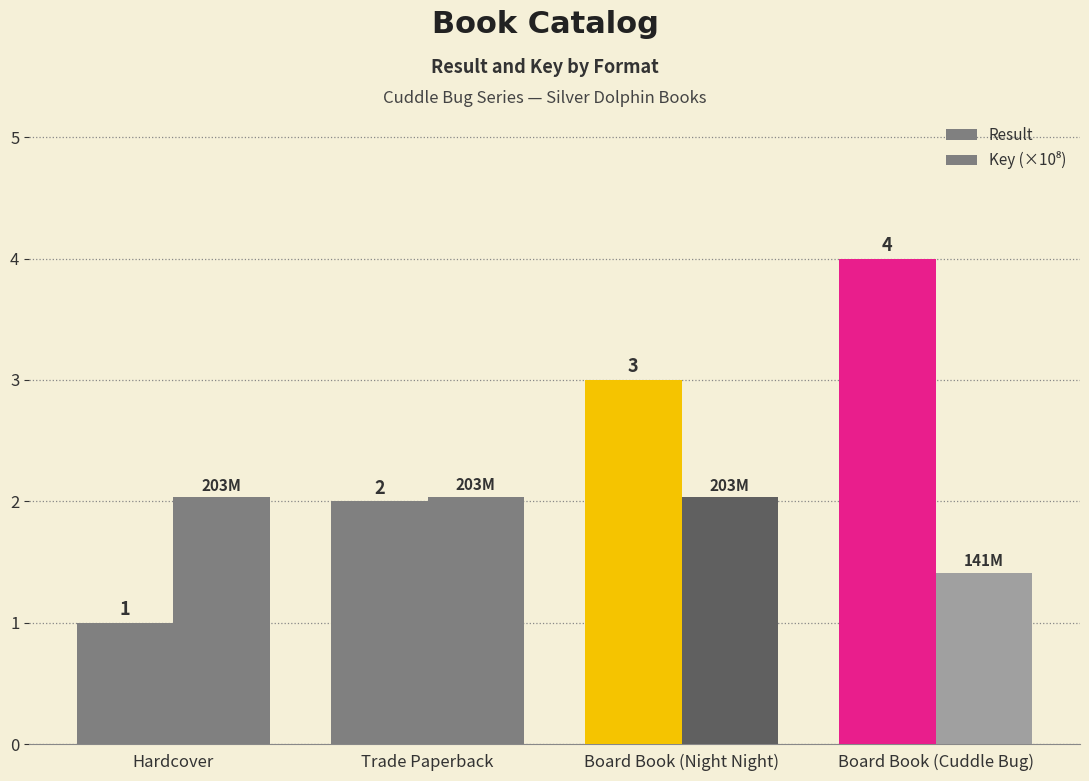

Rank the categories by Key (×10⁸) value from lowest to highest.

Board Book (Cuddle Bug), Board Book (Night Night), Hardcover, Trade Paperback